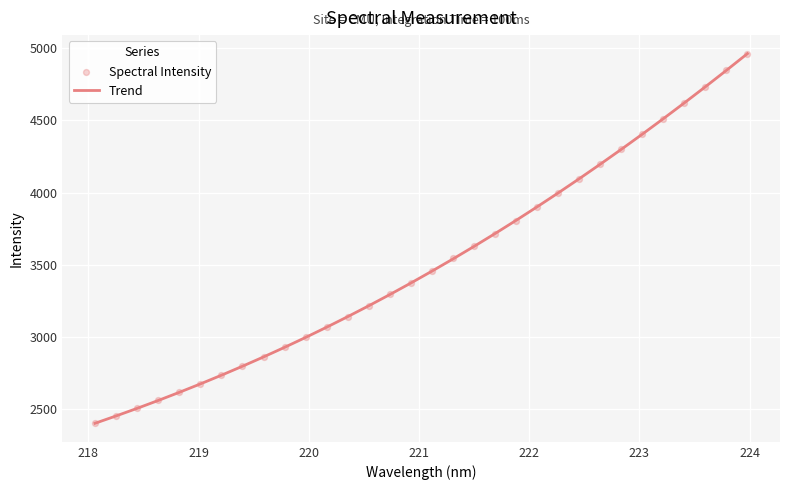

Which series reaches the minimum Y coordinate?

Spectral Intensity